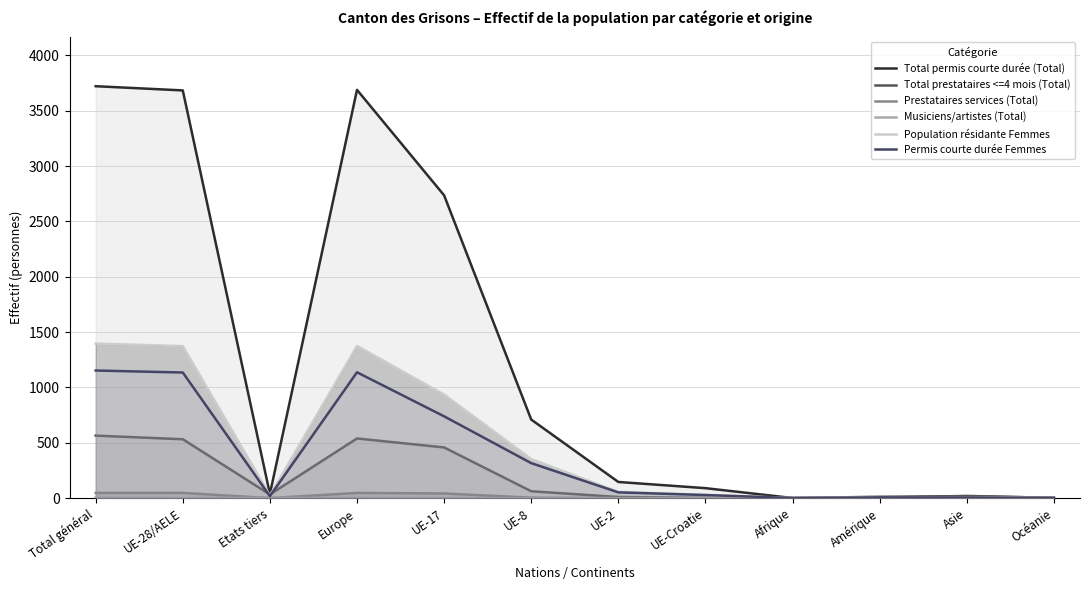

True or false: Total prestataires <=4 mois (Total) has more than 0 interior local peaks.

True